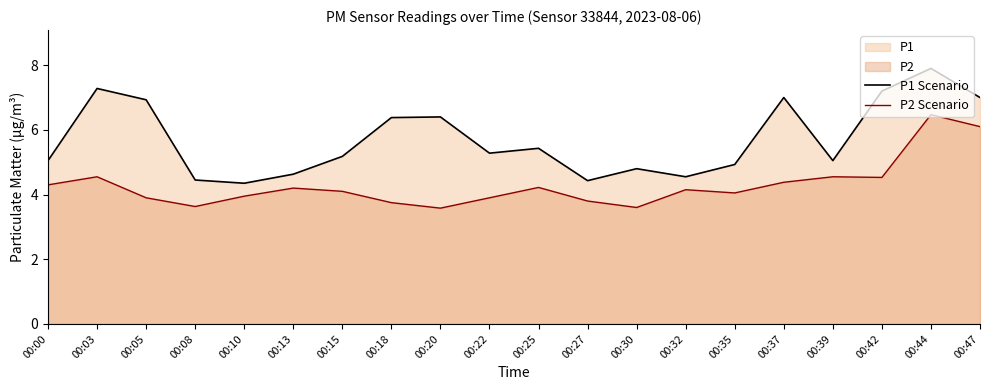

What is the difference between the maximum and second lowest values in the P2 Scenario series?

2.9